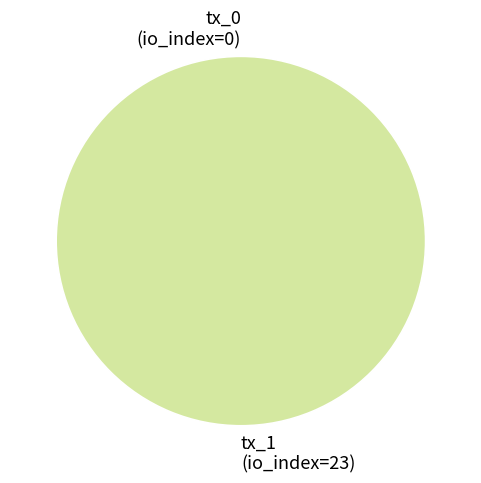

To the nearest percent, what percentage of the pie is tx_1 (io_index=23)?

100%